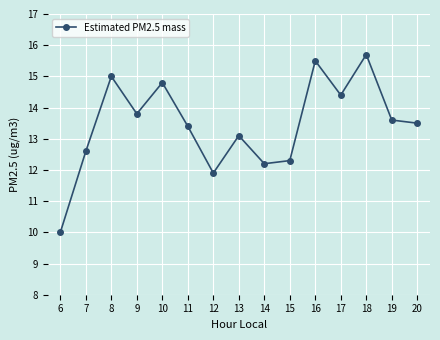

Reading right to left, extract all data points from this chart.

20=13.5	19=13.6	18=15.7	17=14.4	16=15.5	15=12.3	14=12.2	13=13.1	12=11.9	11=13.4	10=14.8	9=13.8	8=15.0	7=12.6	6=10.0